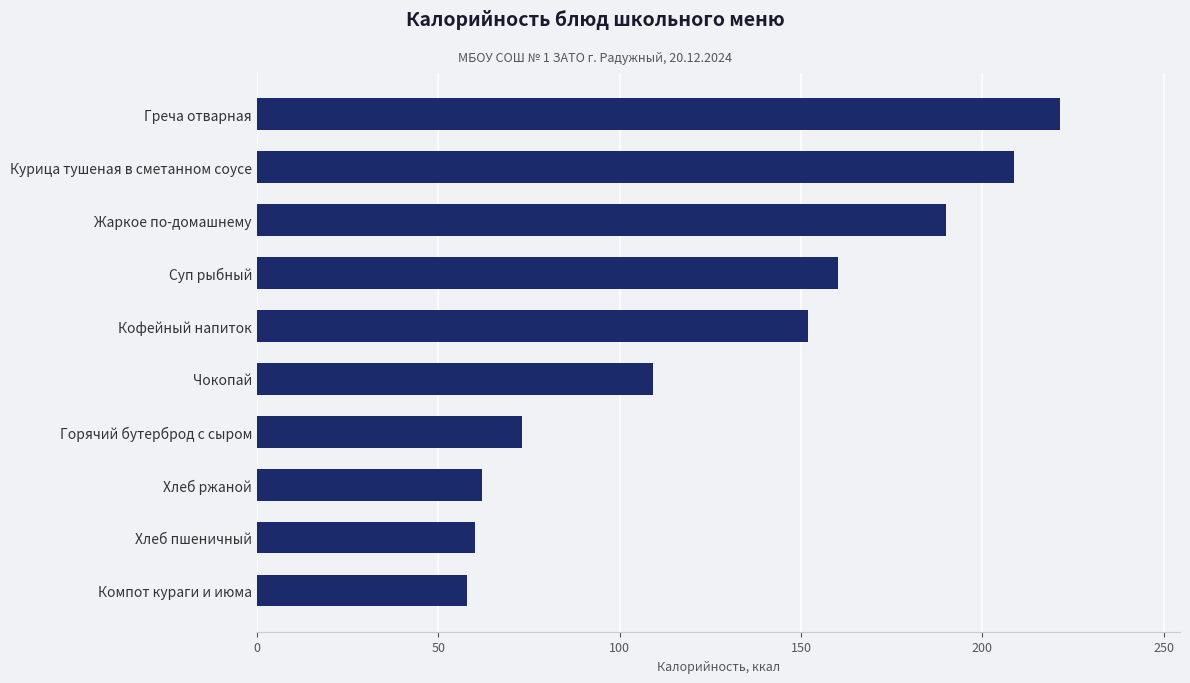

What is the difference between the second highest and minimum values?

150.8